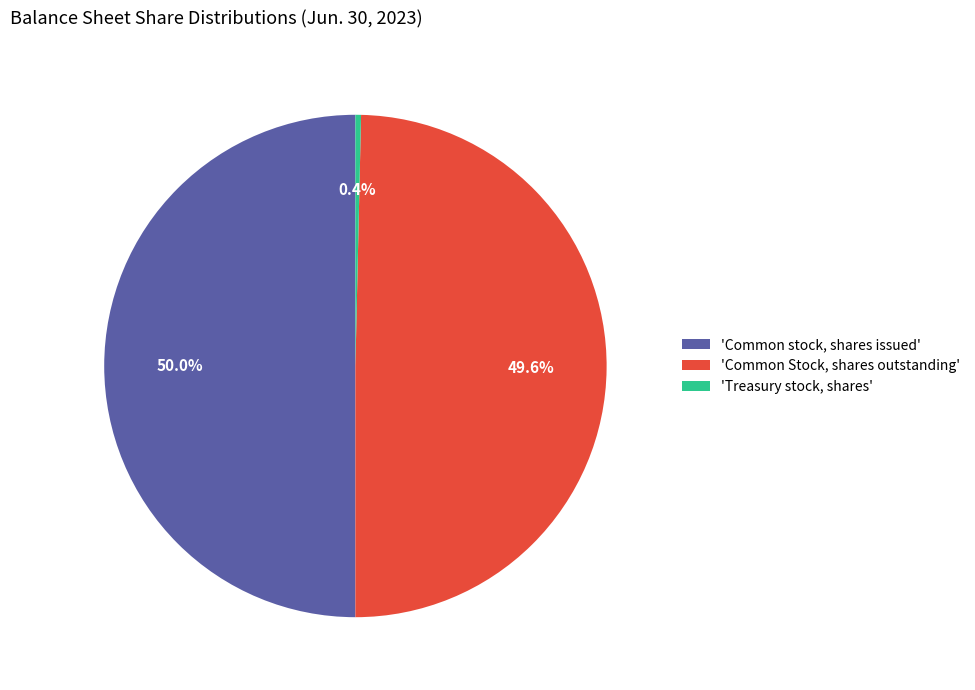

Does 'Treasury stock, shares' represent more than half of the total?

No